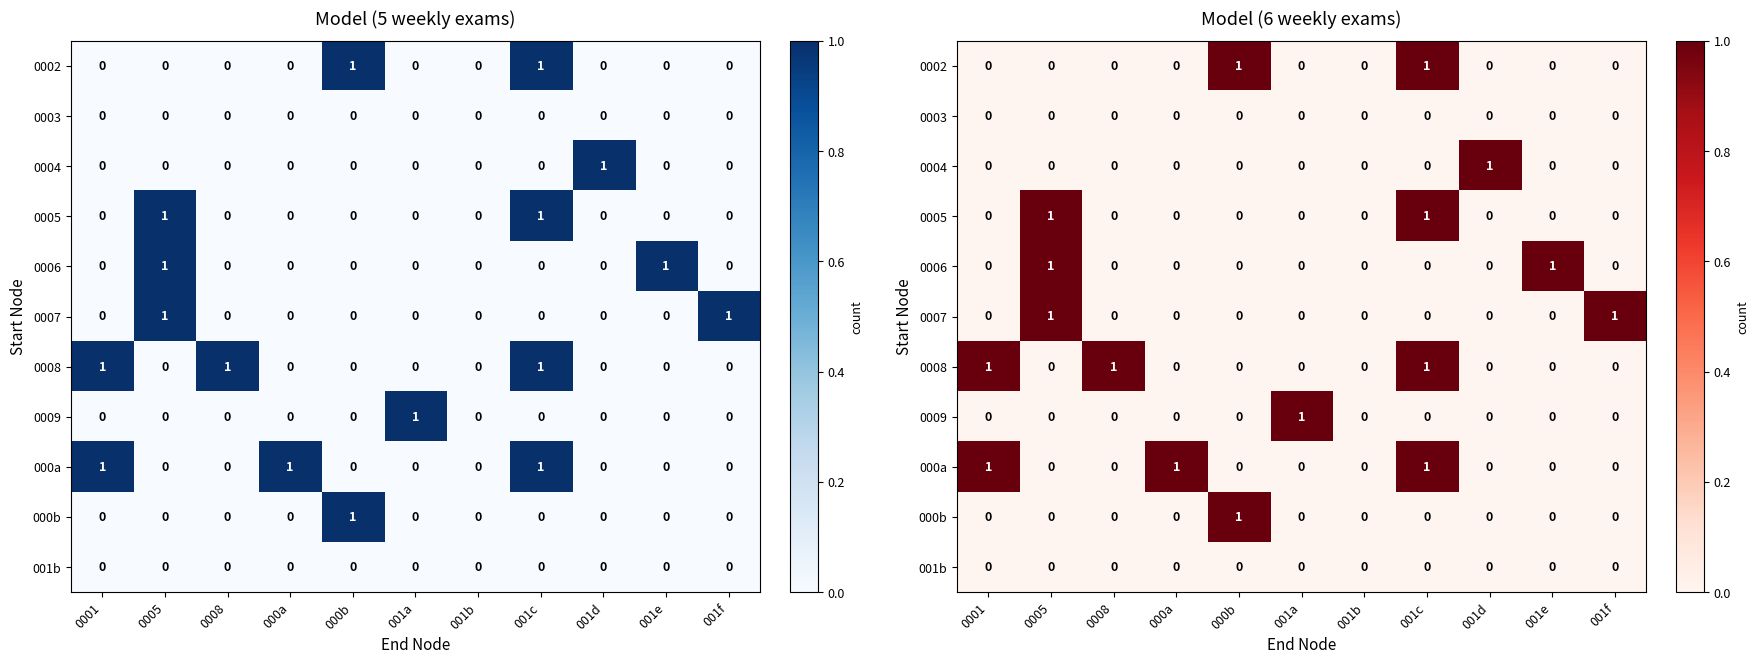

The value of 000b at 000a is 0. True or false?

True